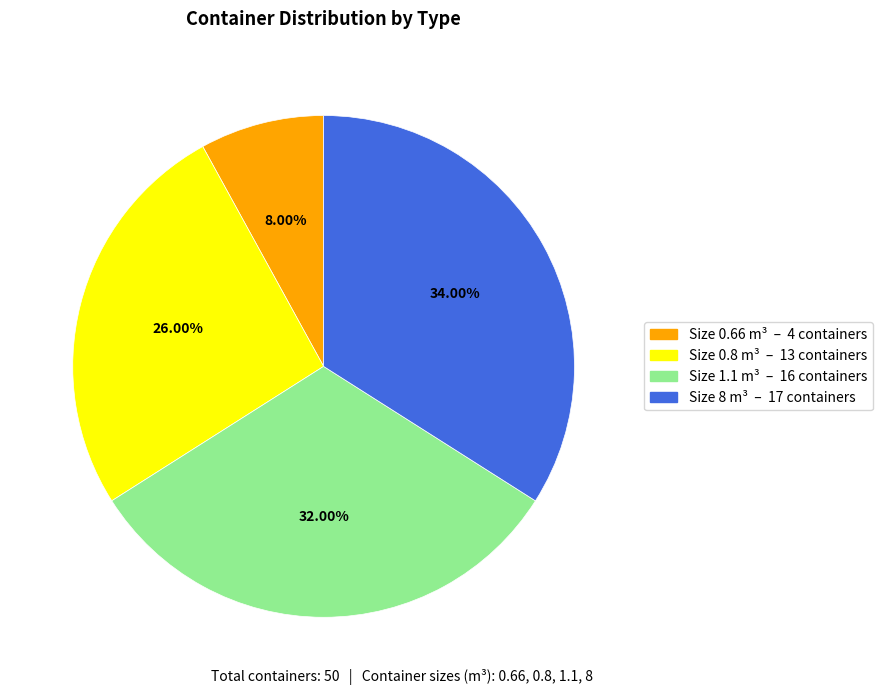

How many slices are in this pie chart?

4